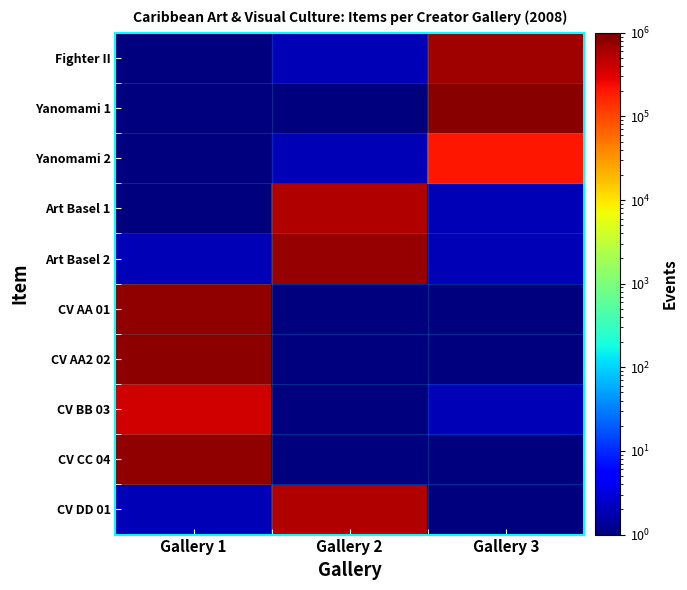

At how many categories does at least one series exceed 798908?

2